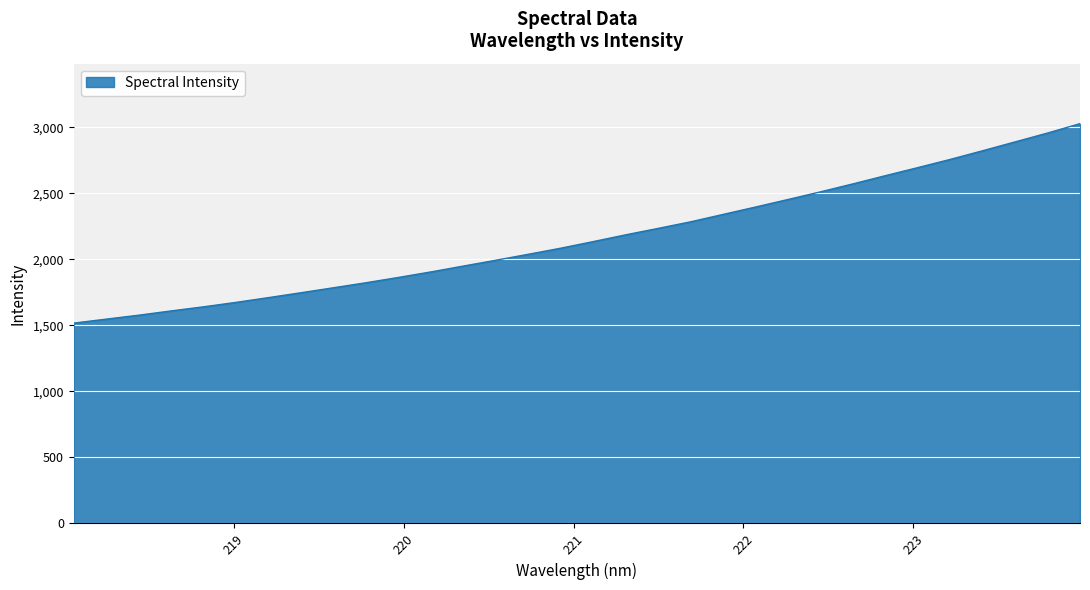

What is the greatest value displayed?

3028.1